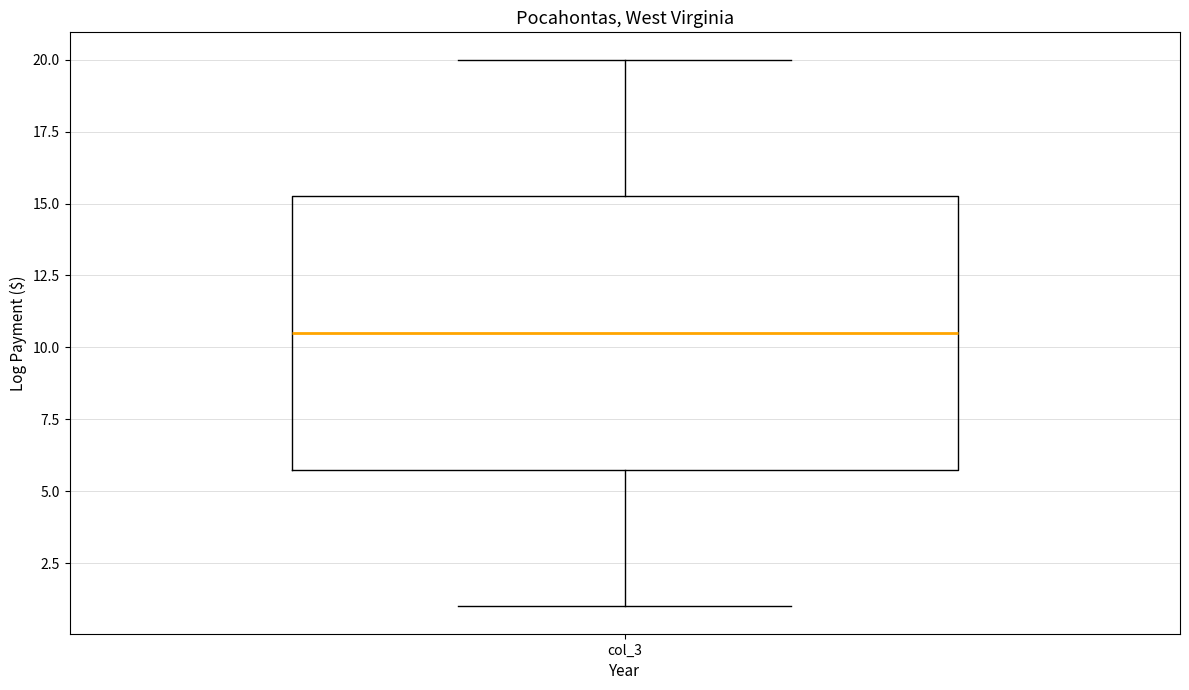

Read this box plot against the y-axis: the position of the median line, the range covered by the box, and the ends of both whiskers. The values are not printed on the chart, so give them approximately, as read against the axis.

median 10.5, box 6.0 to 15.5, whiskers 1.0 to 20.0